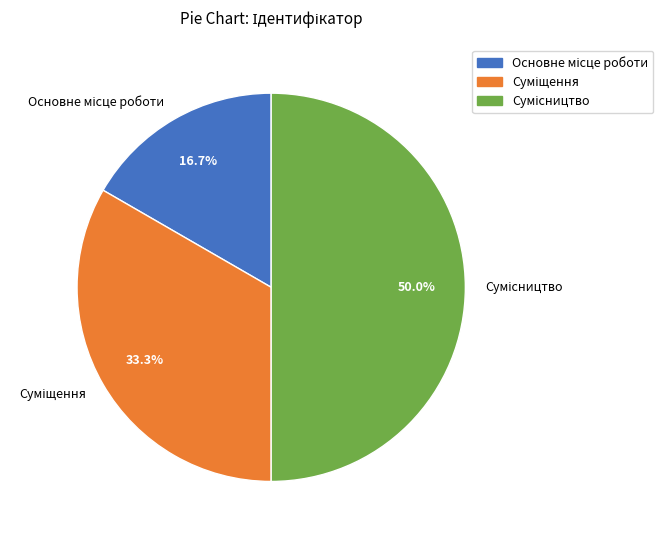

To the nearest percent, what percentage of the pie is Суміщення?

33%